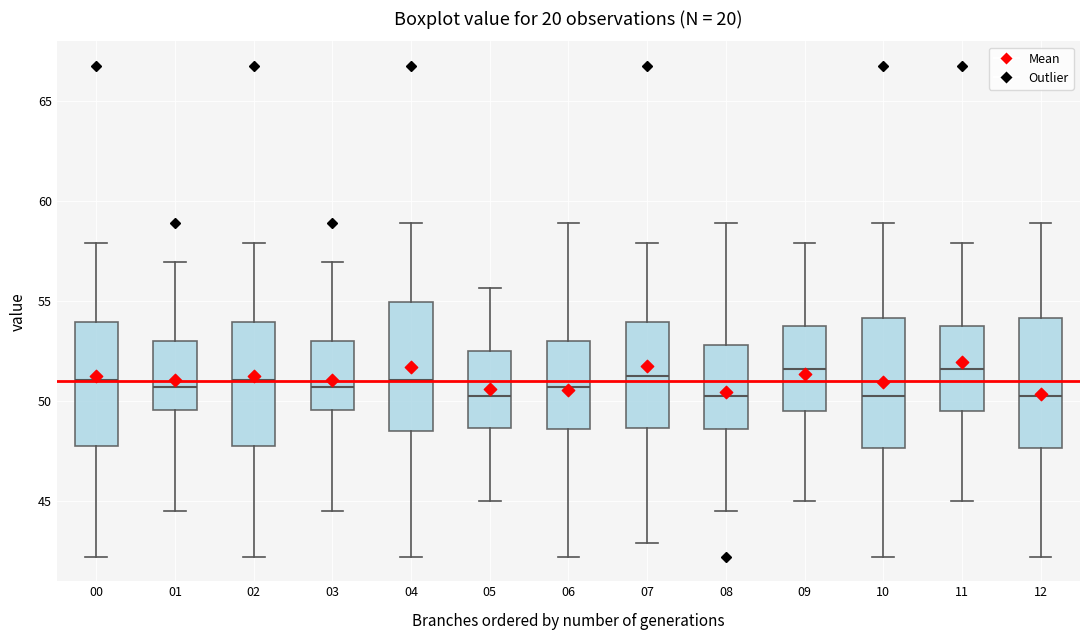

Reading left to right, read every box against the y-axis: the position of its median line, the range the box covers, and the ends of its whiskers. The values are not printed on the chart, so give them approximately, as read against the axis.

00: median 51.0, box 47.5 to 54.0, whiskers 42.0 to 58.0
01: median 50.5, box 49.5 to 53.0, whiskers 44.5 to 57.0
02: median 51.0, box 47.5 to 54.0, whiskers 42.0 to 58.0
03: median 50.5, box 49.5 to 53.0, whiskers 44.5 to 57.0
04: median 51.0, box 48.5 to 55.0, whiskers 42.0 to 59.0
05: median 50.0, box 48.5 to 52.5, whiskers 45.0 to 55.5
06: median 50.5, box 48.5 to 53.0, whiskers 42.0 to 59.0
07: median 51.0, box 48.5 to 54.0, whiskers 43.0 to 58.0
08: median 50.0, box 48.5 to 53.0, whiskers 44.5 to 59.0
09: median 51.5, box 49.5 to 54.0, whiskers 45.0 to 58.0
10: median 50.0, box 47.5 to 54.0, whiskers 42.0 to 59.0
11: median 51.5, box 49.5 to 54.0, whiskers 45.0 to 58.0
12: median 50.0, box 47.5 to 54.0, whiskers 42.0 to 59.0